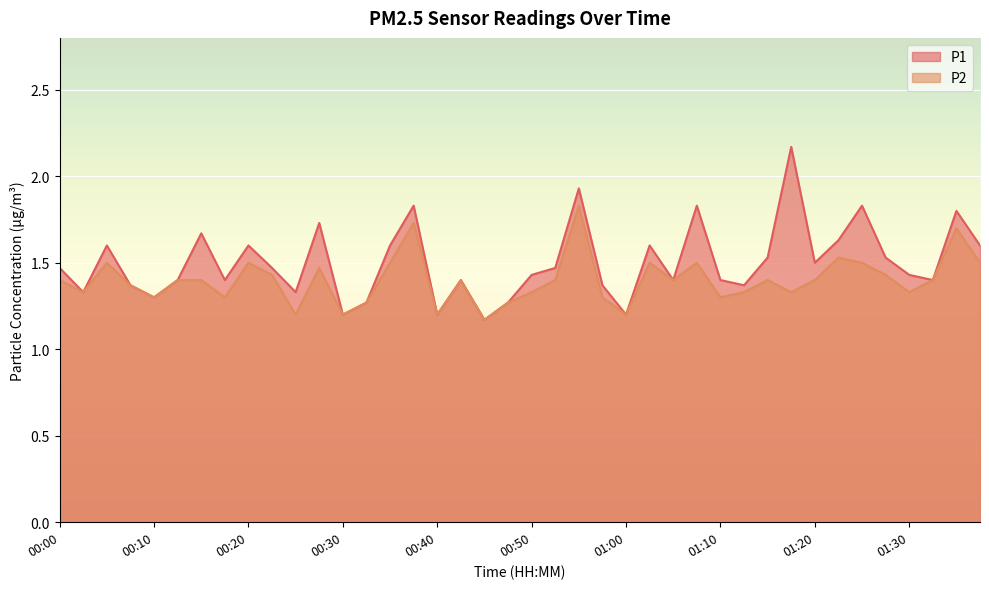

Is the value of P2 at 00:15 greater than the value of P1 at 01:35?

No